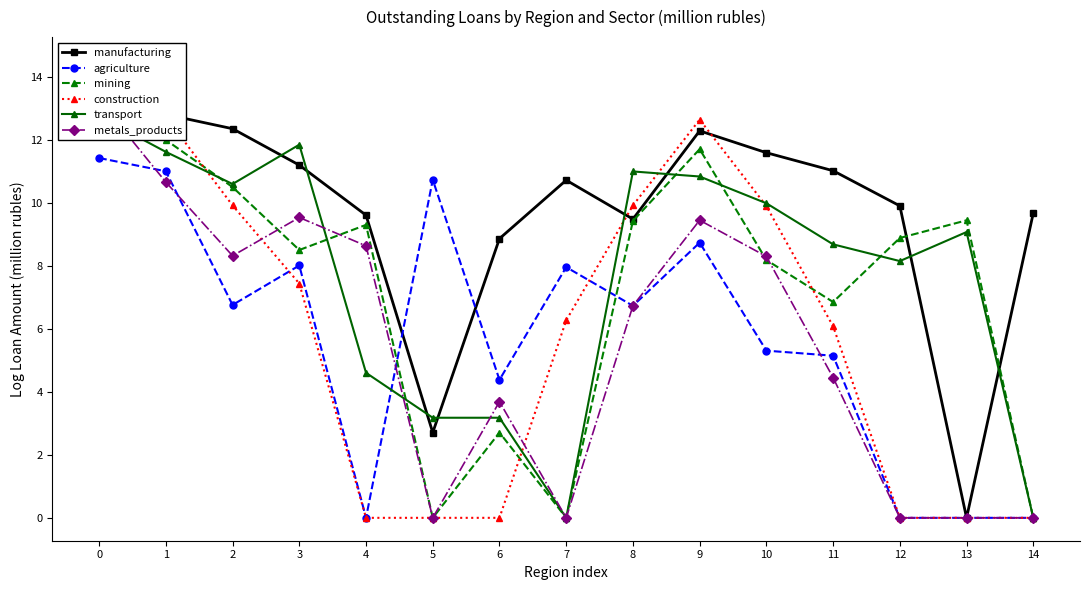

Reading right to left, list all the values displayed in this chart.

manufacturing: 14=9.7	13=0.0	12=9.9	11=11.0	10=11.6	9=12.3	8=9.5	7=10.7	6=8.9	5=2.7	4=9.6	3=11.2	2=12.4	1=12.8	0=14.5
agriculture: 14=0.0	13=0.0	12=0.0	11=5.1	10=5.3	9=8.7	8=6.7	7=8.0	6=4.4	5=10.7	4=0.0	3=8.0	2=6.8	1=11.0	0=11.4
mining: 14=0.0	13=9.4	12=8.9	11=6.9	10=8.2	9=11.7	8=9.4	7=0.0	6=2.7	5=0.0	4=9.3	3=8.5	2=10.5	1=12.0	0=14.0
construction: 14=0.0	13=0.0	12=0.0	11=6.1	10=9.9	9=12.6	8=9.9	7=6.3	6=0.0	5=0.0	4=0.0	3=7.4	2=9.9	1=12.7	0=12.9
transport: 14=0.0	13=9.1	12=8.2	11=8.7	10=10.0	9=10.8	8=11.0	7=0.0	6=3.2	5=3.2	4=4.6	3=11.8	2=10.6	1=11.6	0=12.7
metals_products: 14=0.0	13=0.0	12=0.0	11=4.5	10=8.3	9=9.4	8=6.7	7=0.0	6=3.7	5=0.0	4=8.6	3=9.5	2=8.3	1=10.7	0=13.3